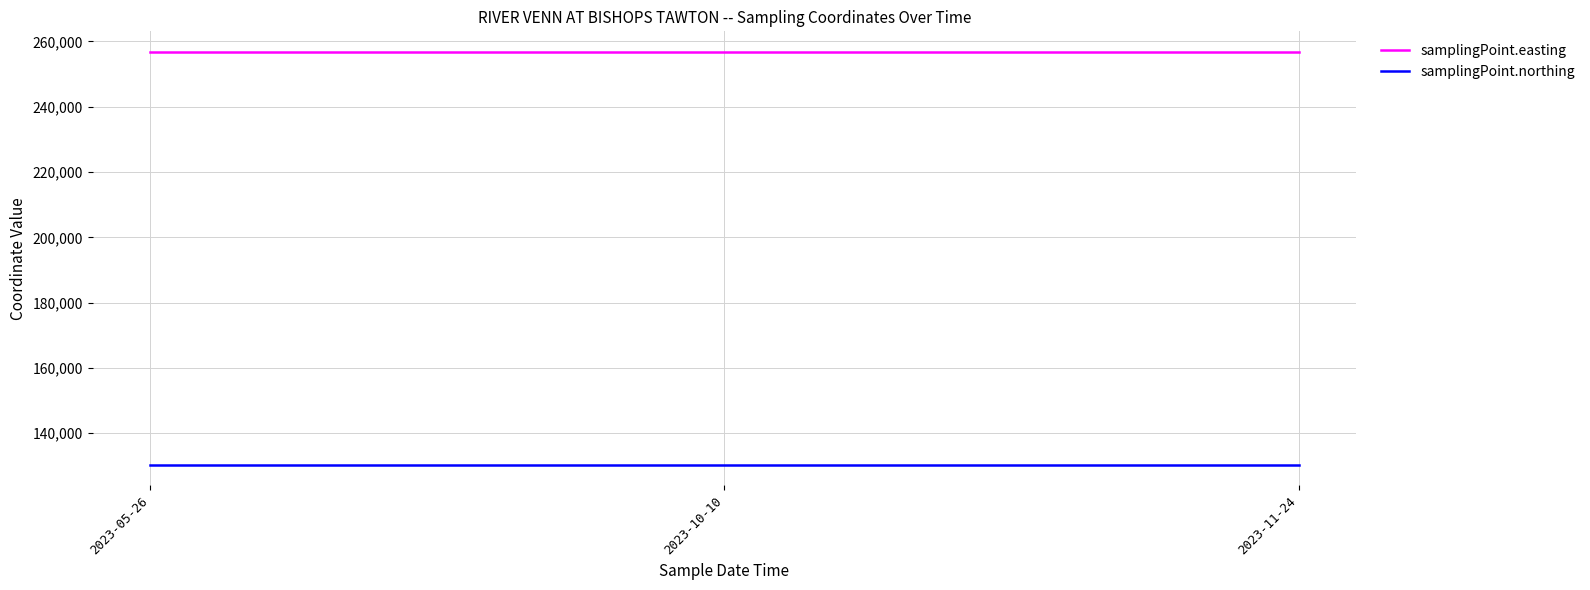

At 2023-05-26, list the series in order from smallest to largest.

samplingPoint.northing, samplingPoint.easting